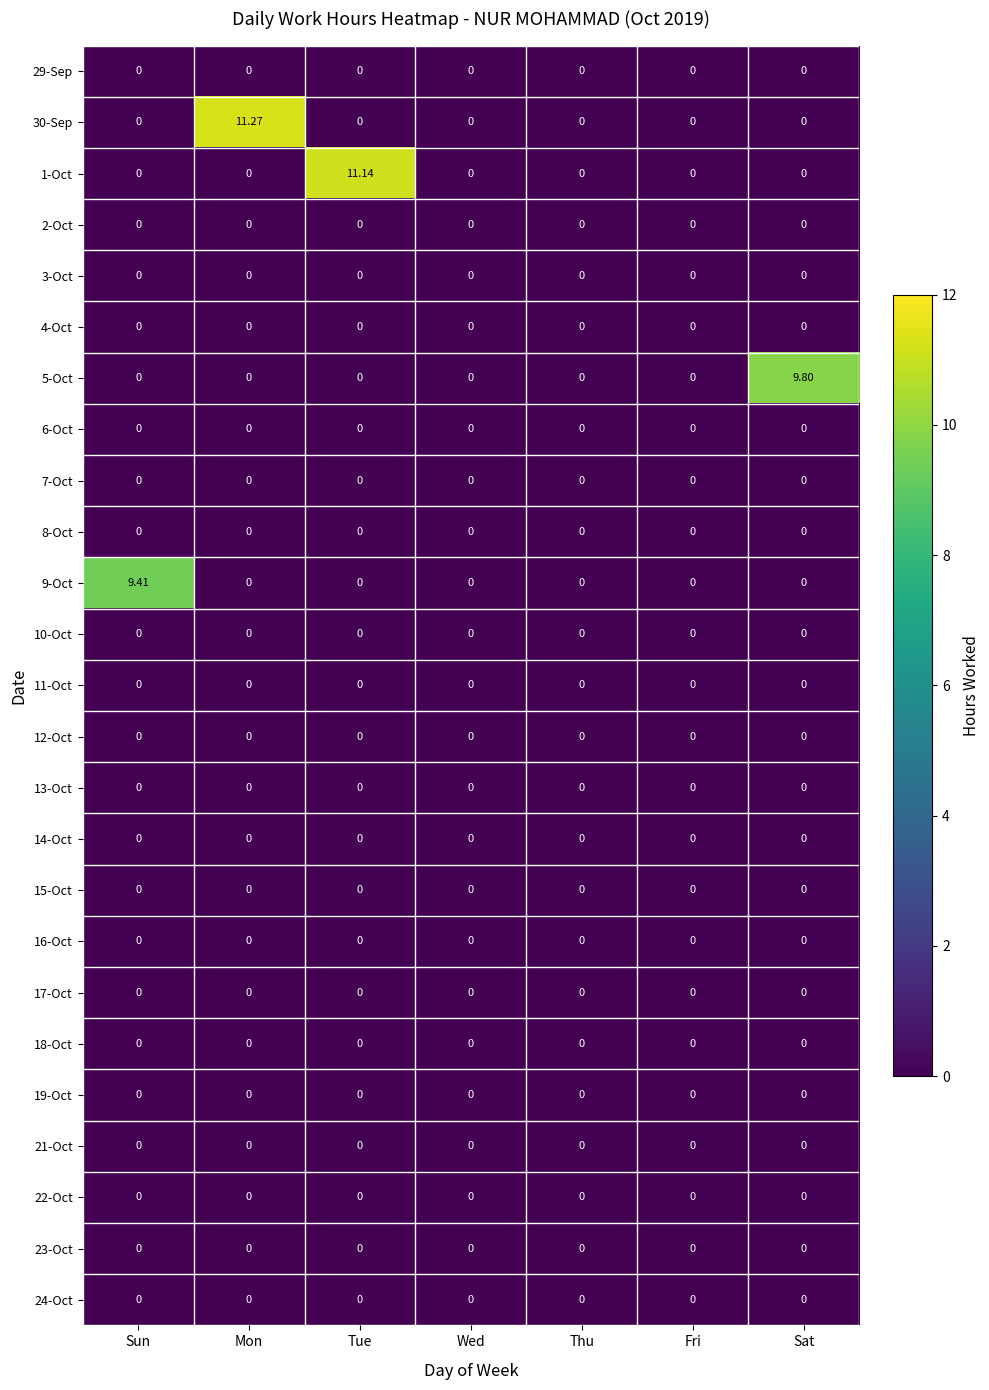

At which category is the sum across all series the highest?

Mon